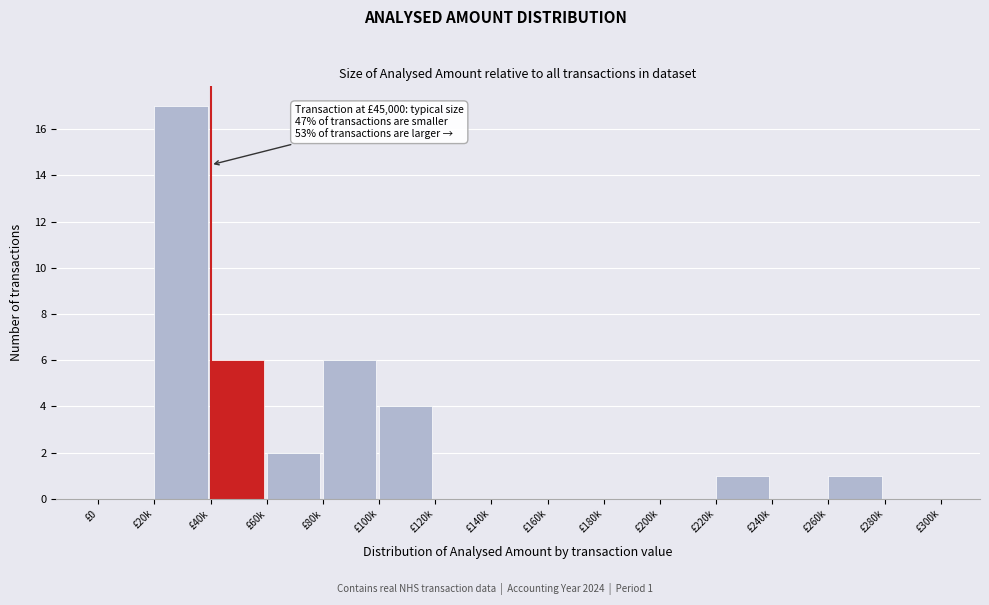

Reading left to right, list all the values displayed in this chart.

£0=0	£20k=17	£40k=6	£60k=2	£80k=6	£100k=4	£120k=0	£140k=0	£160k=0	£180k=0	£200k=0	£220k=1	£240k=0	£260k=1	£280k=0